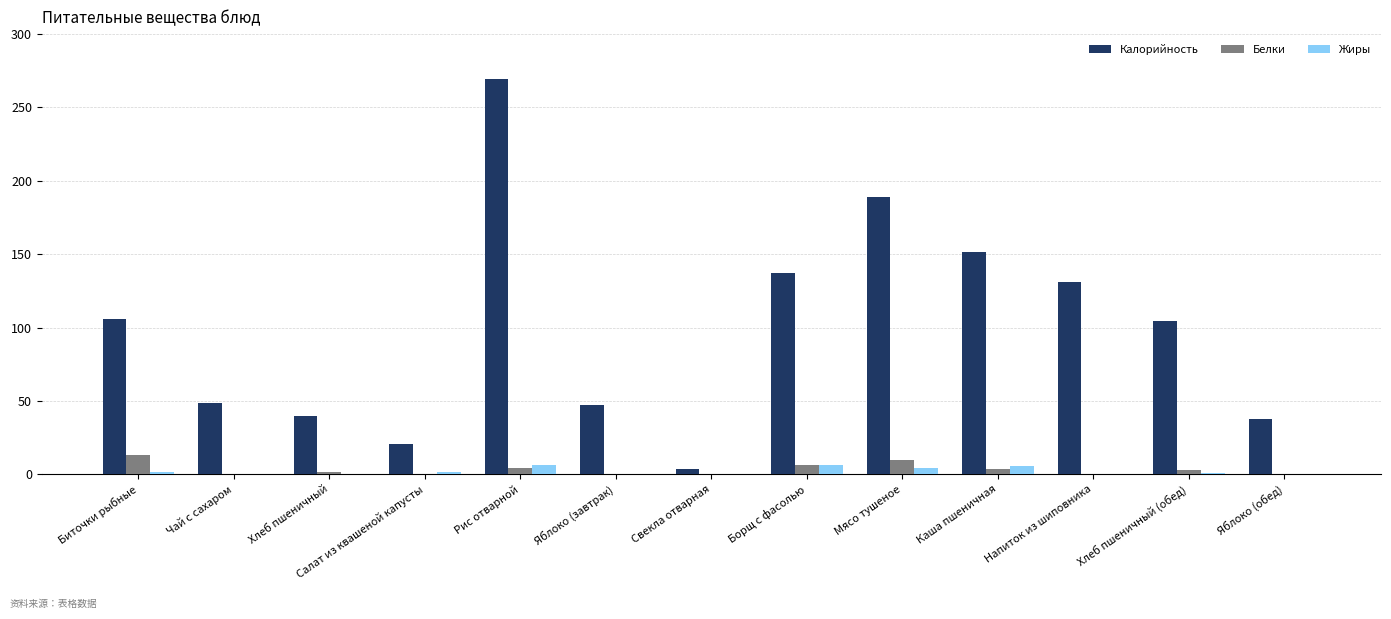

Which series has the largest range (max minus min)?

Калорийность